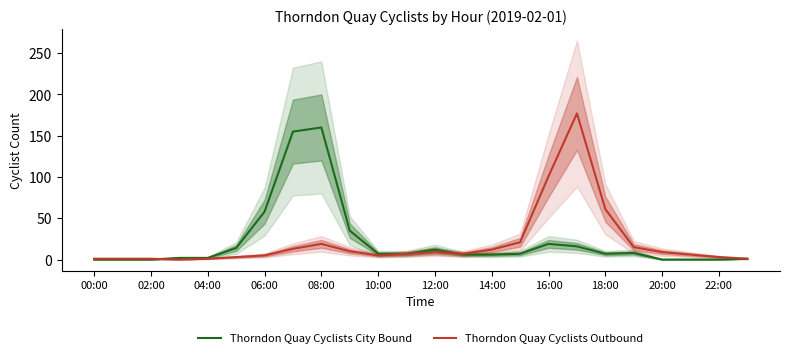

At which label is Thorndon Quay Cyclists City Bound closest to 80?

06:00